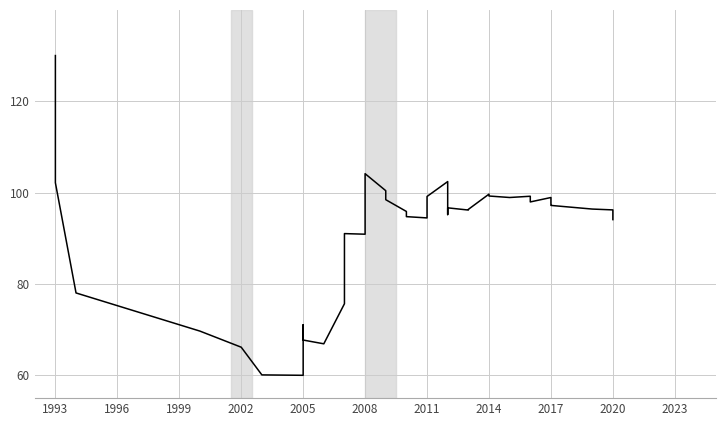

Where does the data first go above 96?

1993